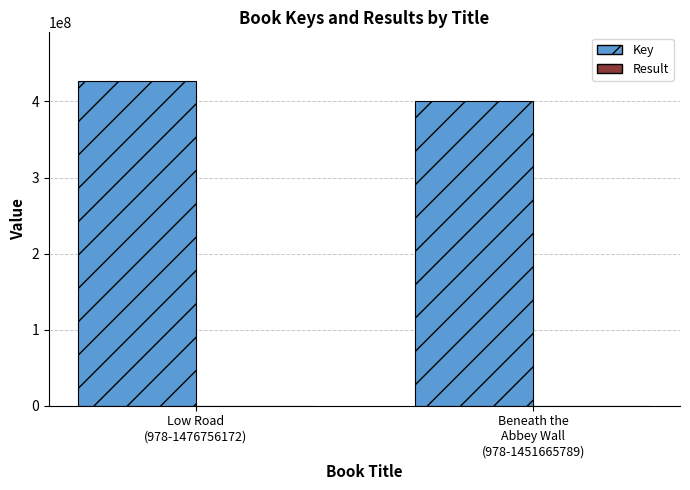

Count the Key values in the range 400107078 to 426902829.

2